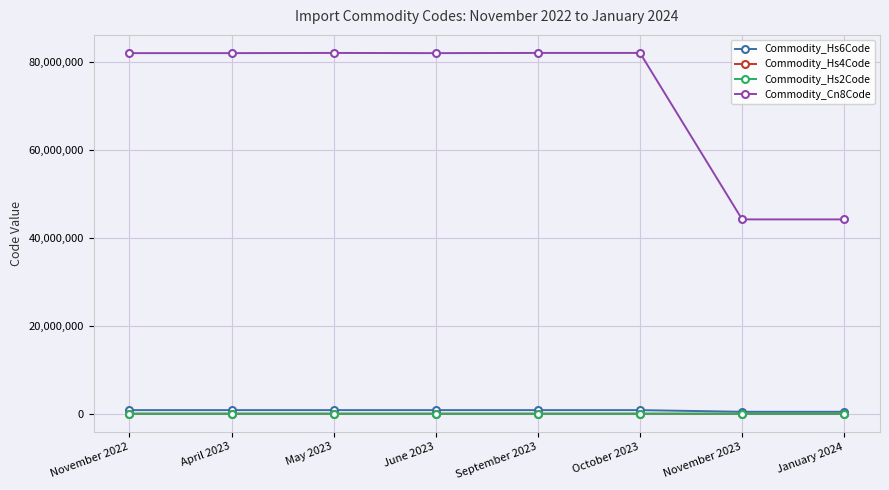

Which series has the largest range (max minus min)?

Commodity_Cn8Code